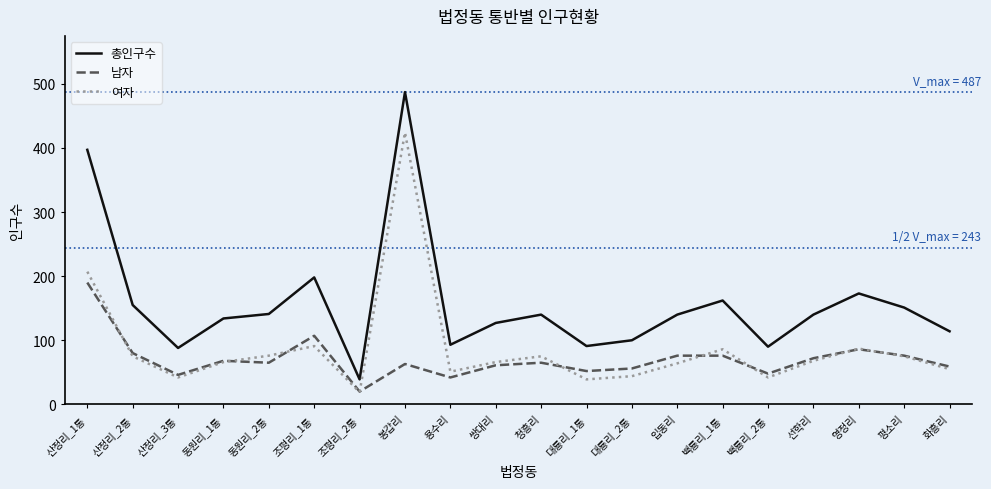

At which category does 남자 reach its first local valley?

산정리_3통